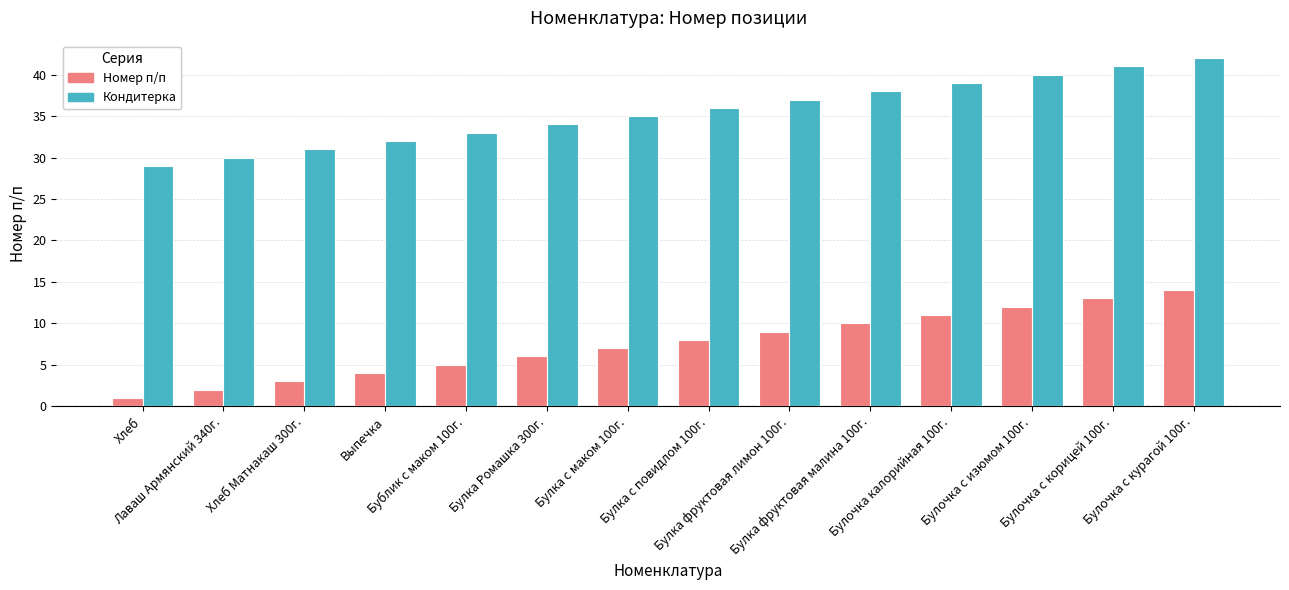

Reading left to right, list all the values displayed in this chart.

Номер п/п: Хлеб=1	Лаваш Армянский 340г.=2	Хлеб Матнакаш 300г.=3	Выпечка=4	Бублик с маком 100г.=5	Булка Ромашка 300г.=6	Булка с маком 100г.=7	Булка с повидлом 100г.=8	Булка фруктовая лимон 100г.=9	Булка фруктовая малина 100г.=10	Булочка калорийная 100г.=11	Булочка с изюмом 100г.=12	Булочка с корицей 100г.=13	Булочка с курагой 100г.=14
Кондитерка: Хлеб=29	Лаваш Армянский 340г.=30	Хлеб Матнакаш 300г.=31	Выпечка=32	Бублик с маком 100г.=33	Булка Ромашка 300г.=34	Булка с маком 100г.=35	Булка с повидлом 100г.=36	Булка фруктовая лимон 100г.=37	Булка фруктовая малина 100г.=38	Булочка калорийная 100г.=39	Булочка с изюмом 100г.=40	Булочка с корицей 100г.=41	Булочка с курагой 100г.=42